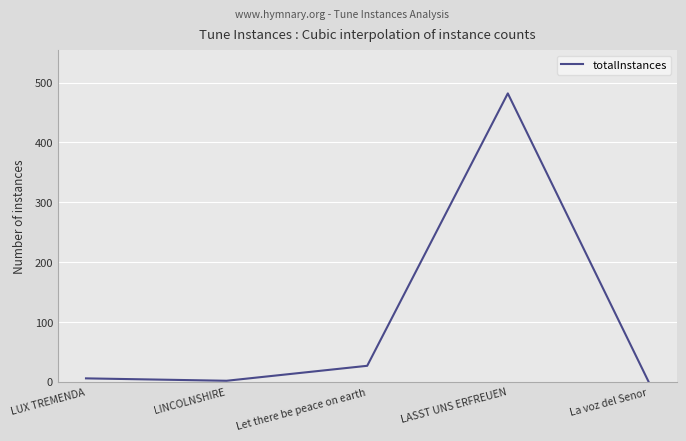

At which category does the chart reach its peak across all series?

LASST UNS ERFREUEN